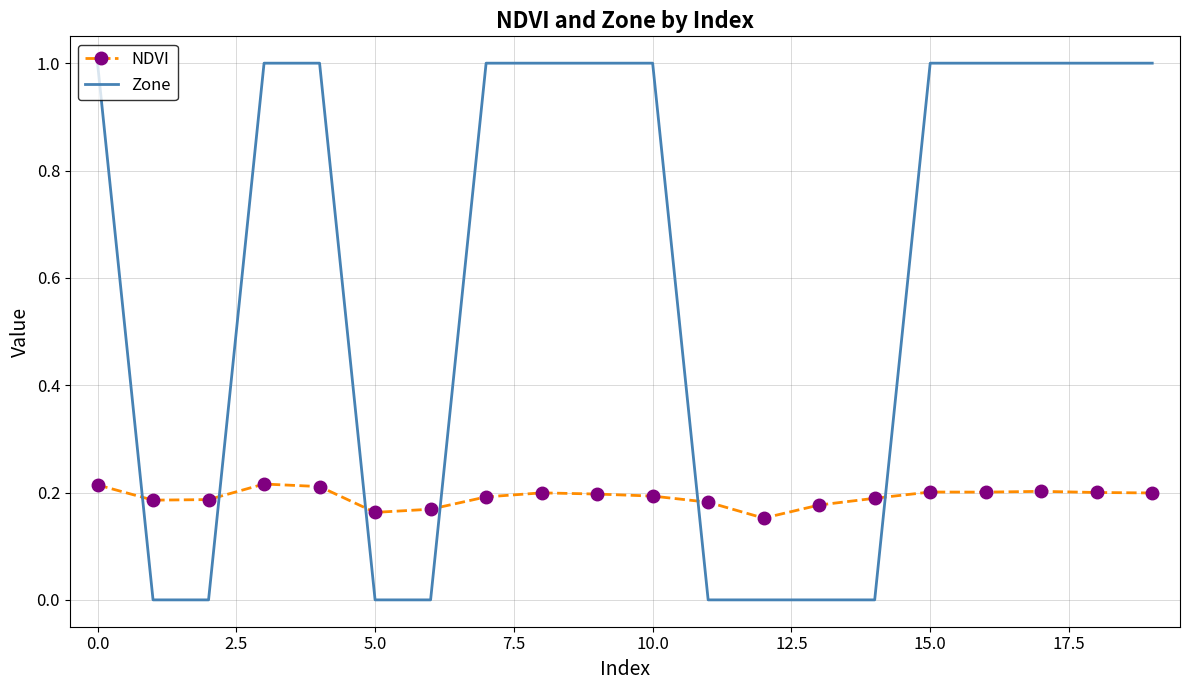

Rank the series by their average value, from highest to lowest.

Zone, NDVI